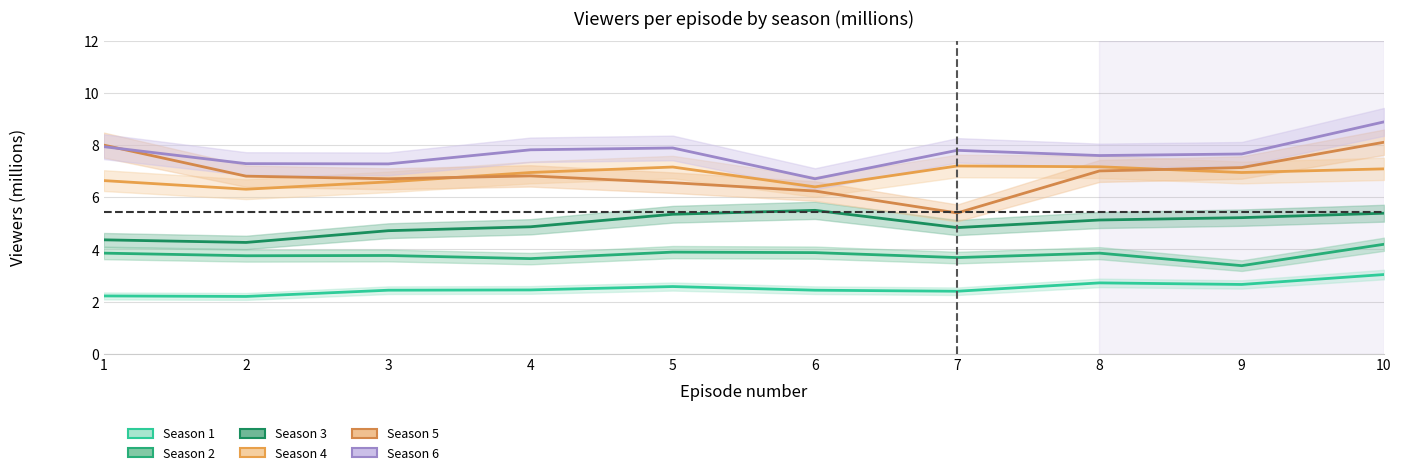

How many data points does each series have?

10